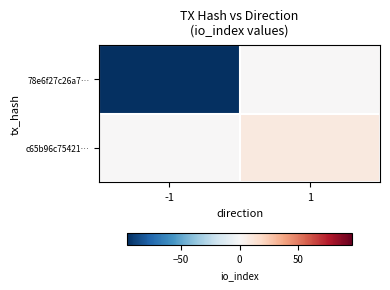

Reading left to right, extract all data points from this chart.

78e6f27c26a7…: -1=-96	1=0
c65b96c75421…: -1=0	1=9